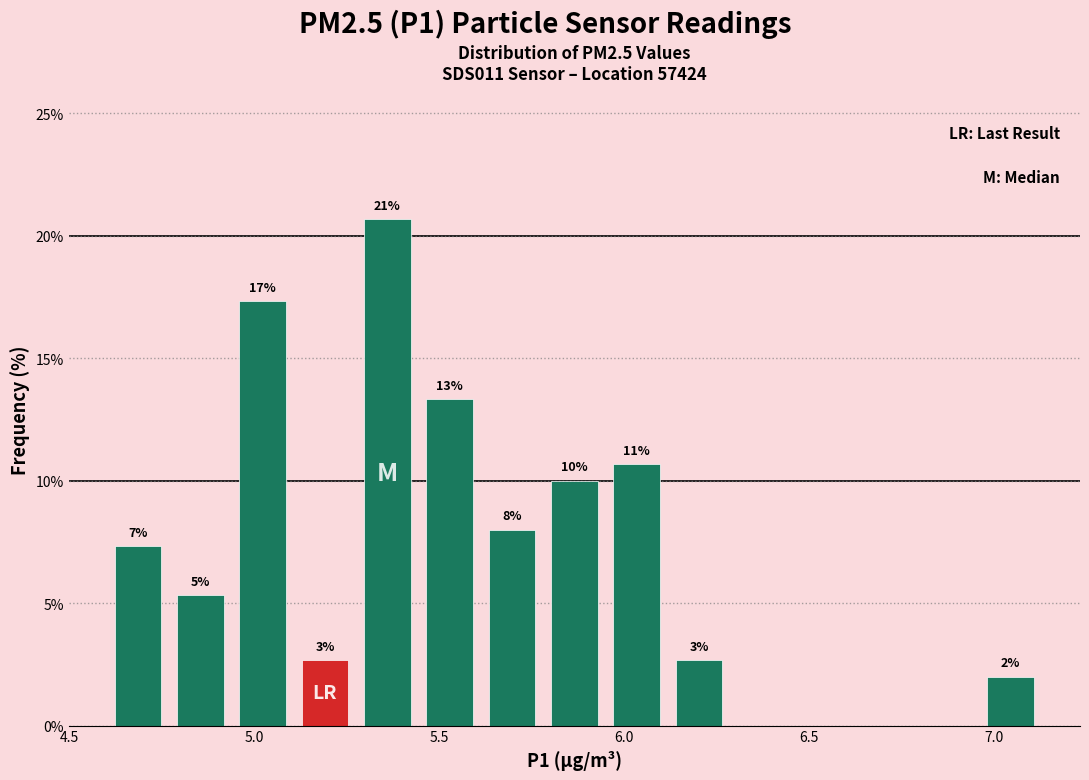

Around what value on the x-axis is the tallest bar? Give the approximate position of its centre, as read against the axis.

5.35